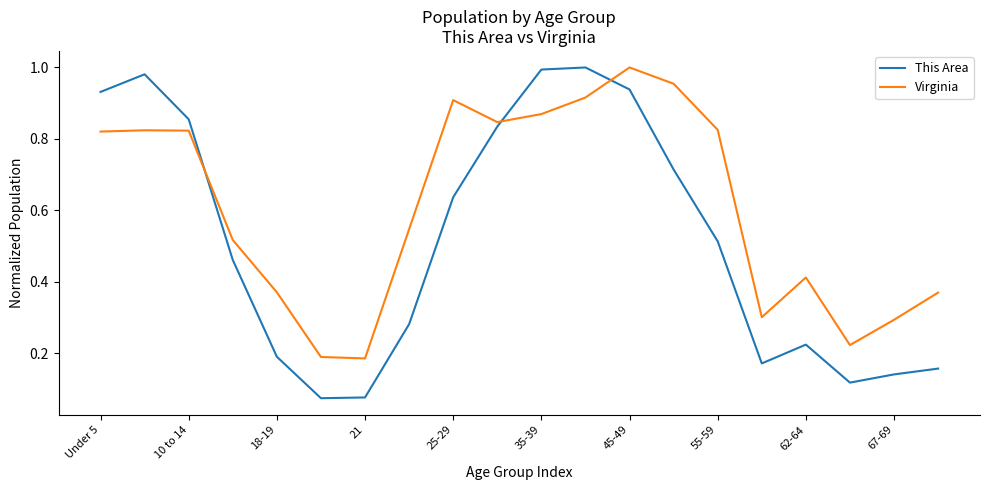

Which series has the largest total across all categories?

Virginia